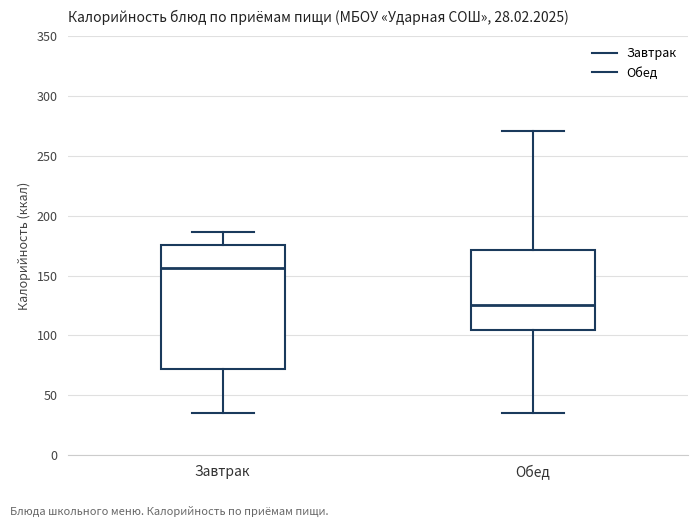

Which box's median line is the lowest?

Обед